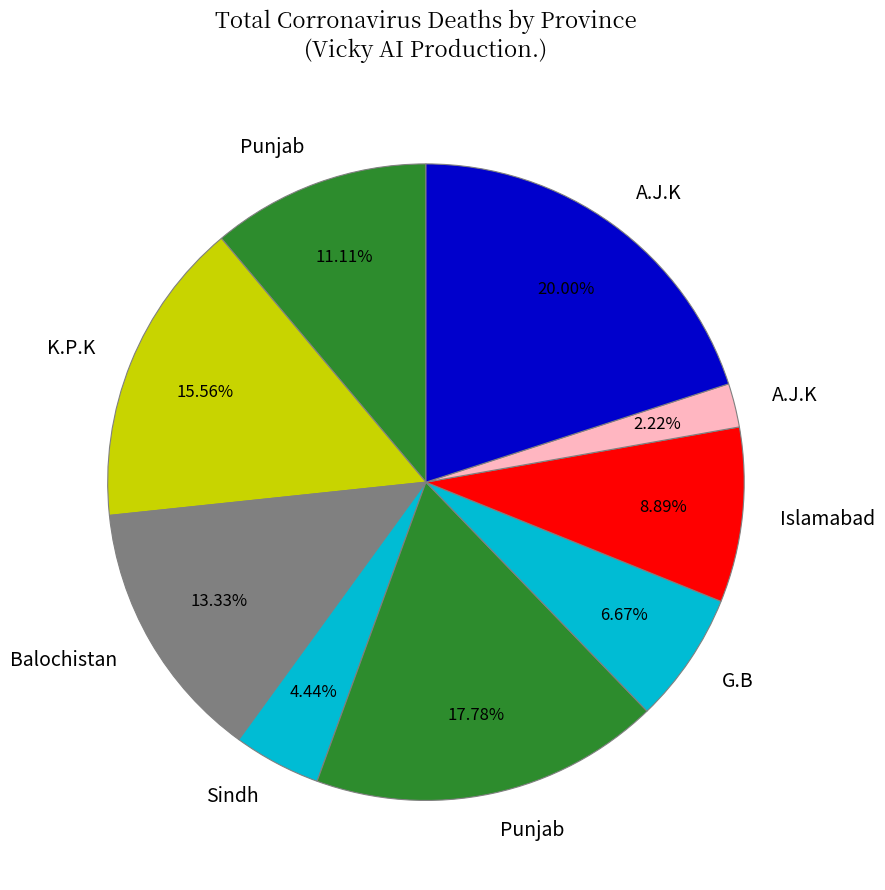

How many segments does this pie chart have?

9